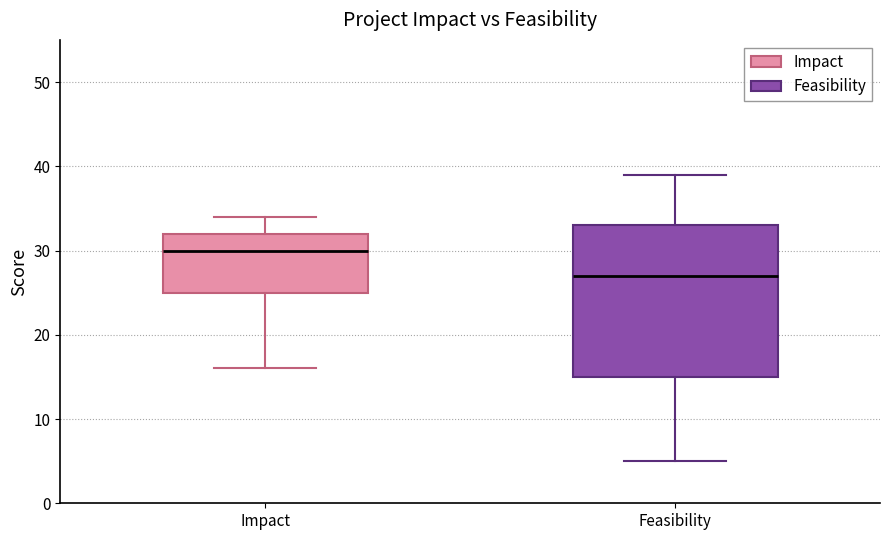

Which box's median line is the lowest?

Feasibility